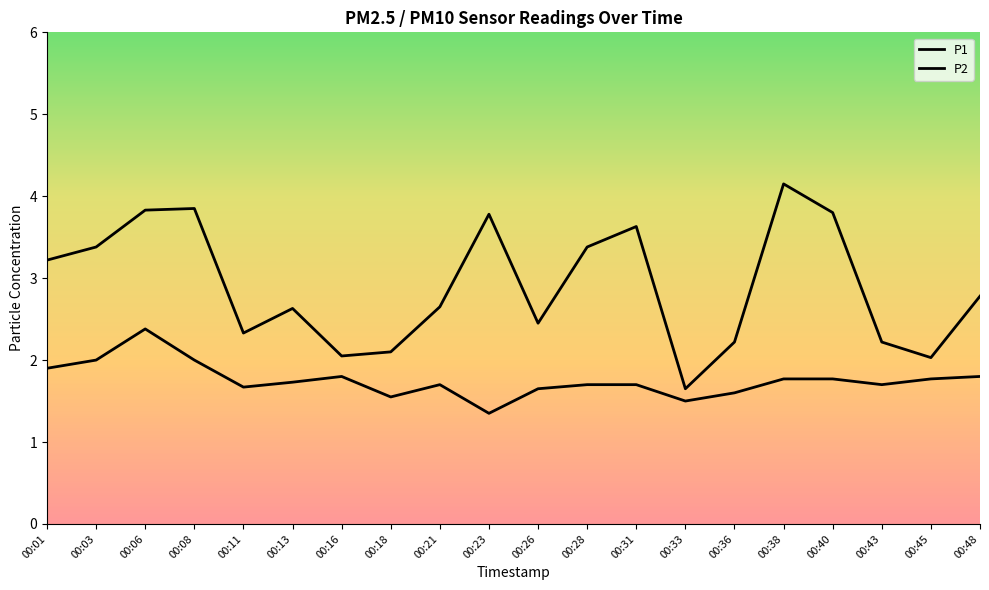

What value does the P1 series have at 00:28?

3.4